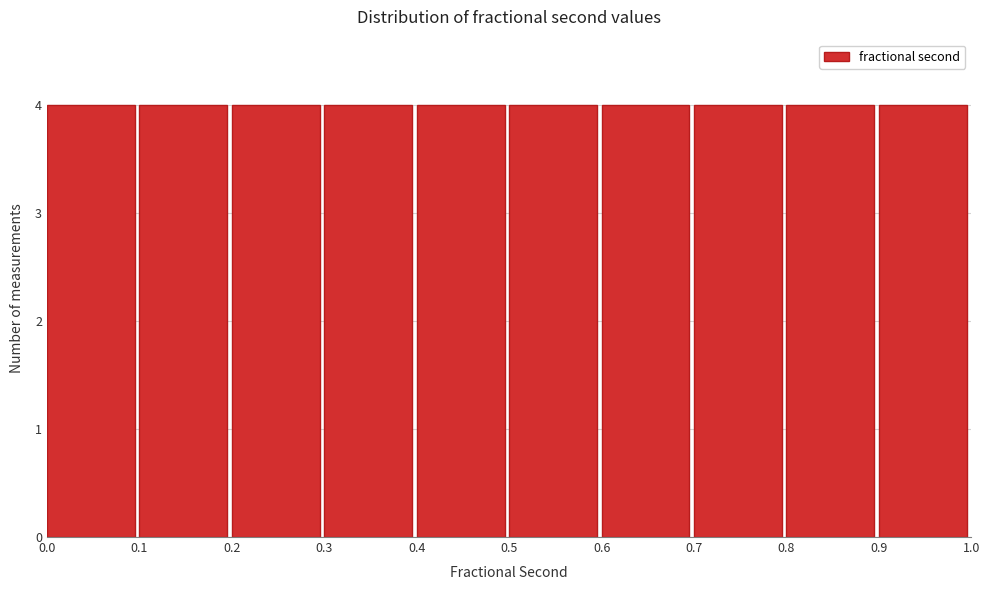

How tall is the bar that spans 0.4 to 0.5 on the x-axis? The values are not printed on the chart, so give them approximately, as read against the axis.

4